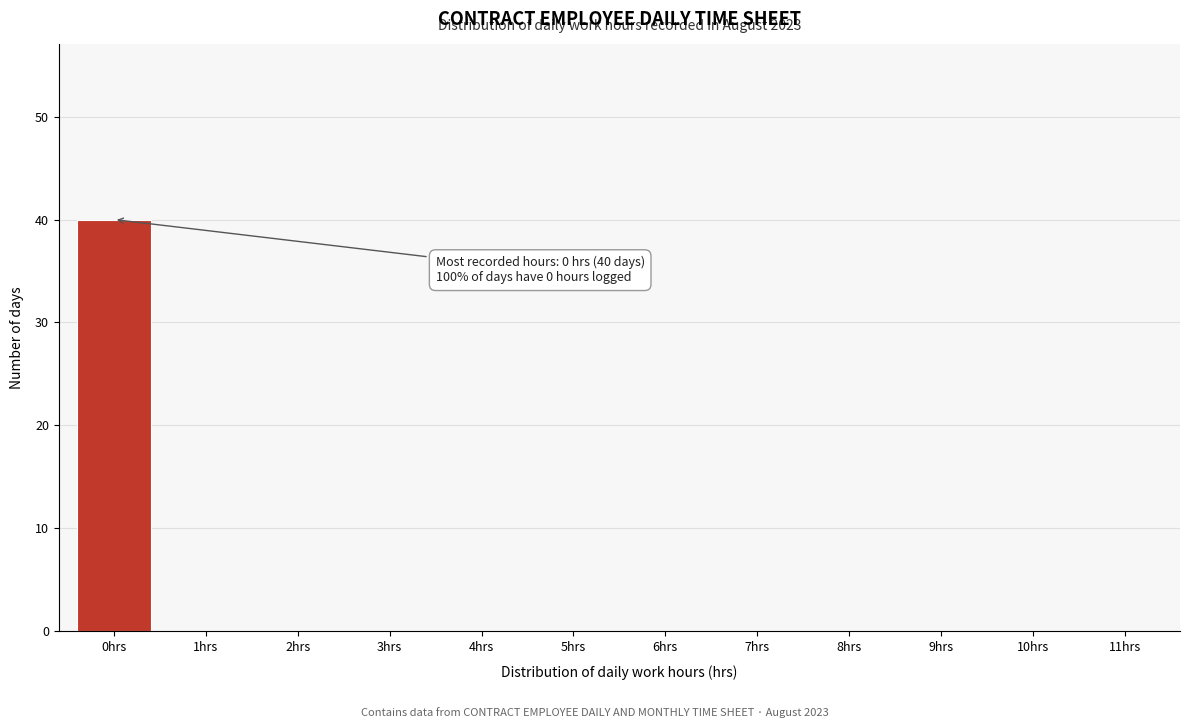

Reading left to right, what are all the values shown in this chart?

0hrs=40	1hrs=0	2hrs=0	3hrs=0	4hrs=0	5hrs=0	6hrs=0	7hrs=0	8hrs=0	9hrs=0	10hrs=0	11hrs=0